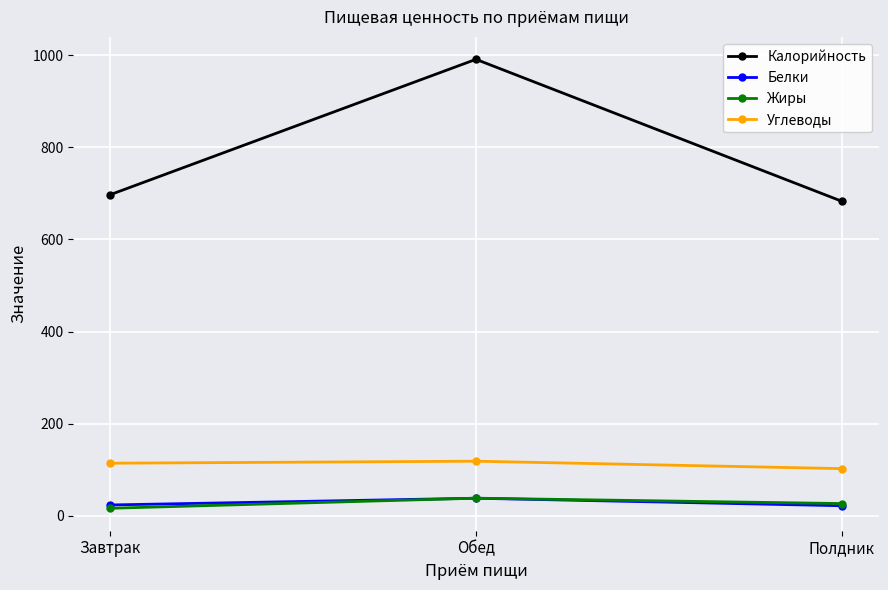

At how many categories does at least one series exceed 457?

3